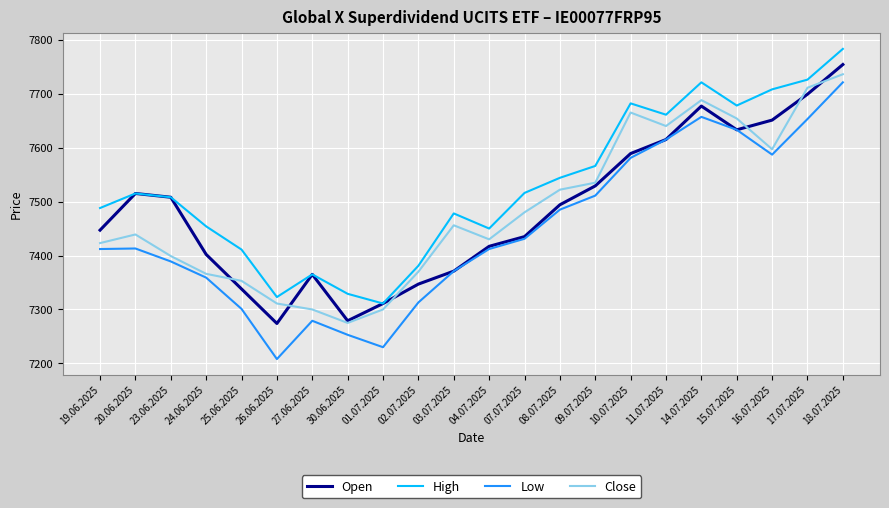

Which series has the largest total across all categories?

High